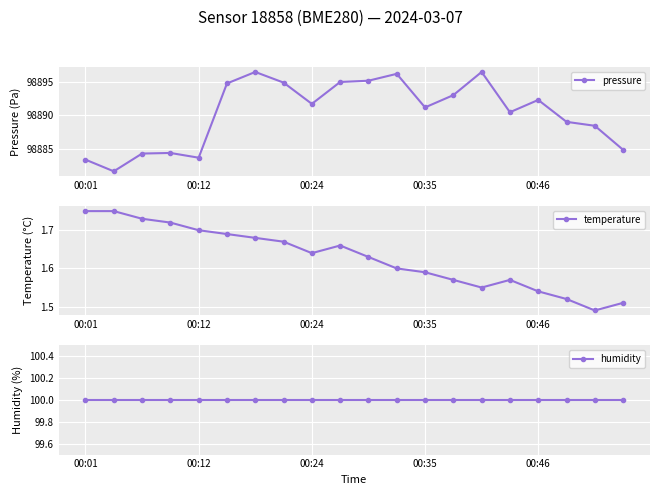

At which category does temperature reach its first local valley?

00:24